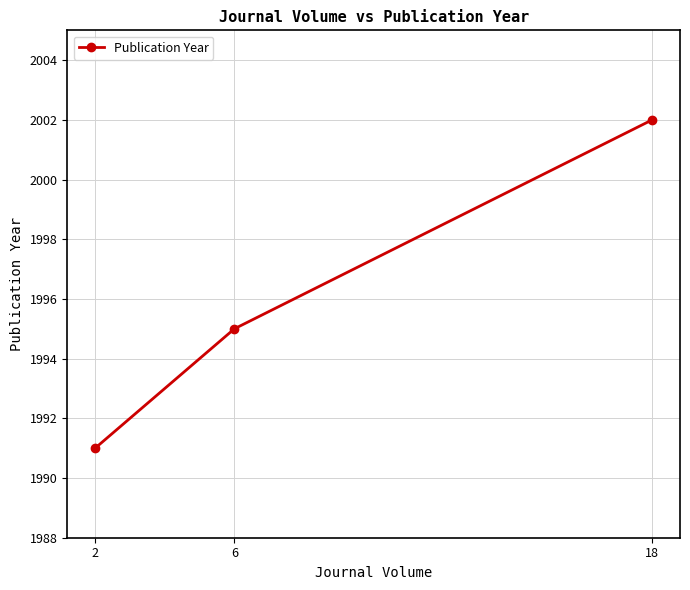

Reading left to right, transcribe all the data shown in this chart.

2=1991	6=1995	18=2002